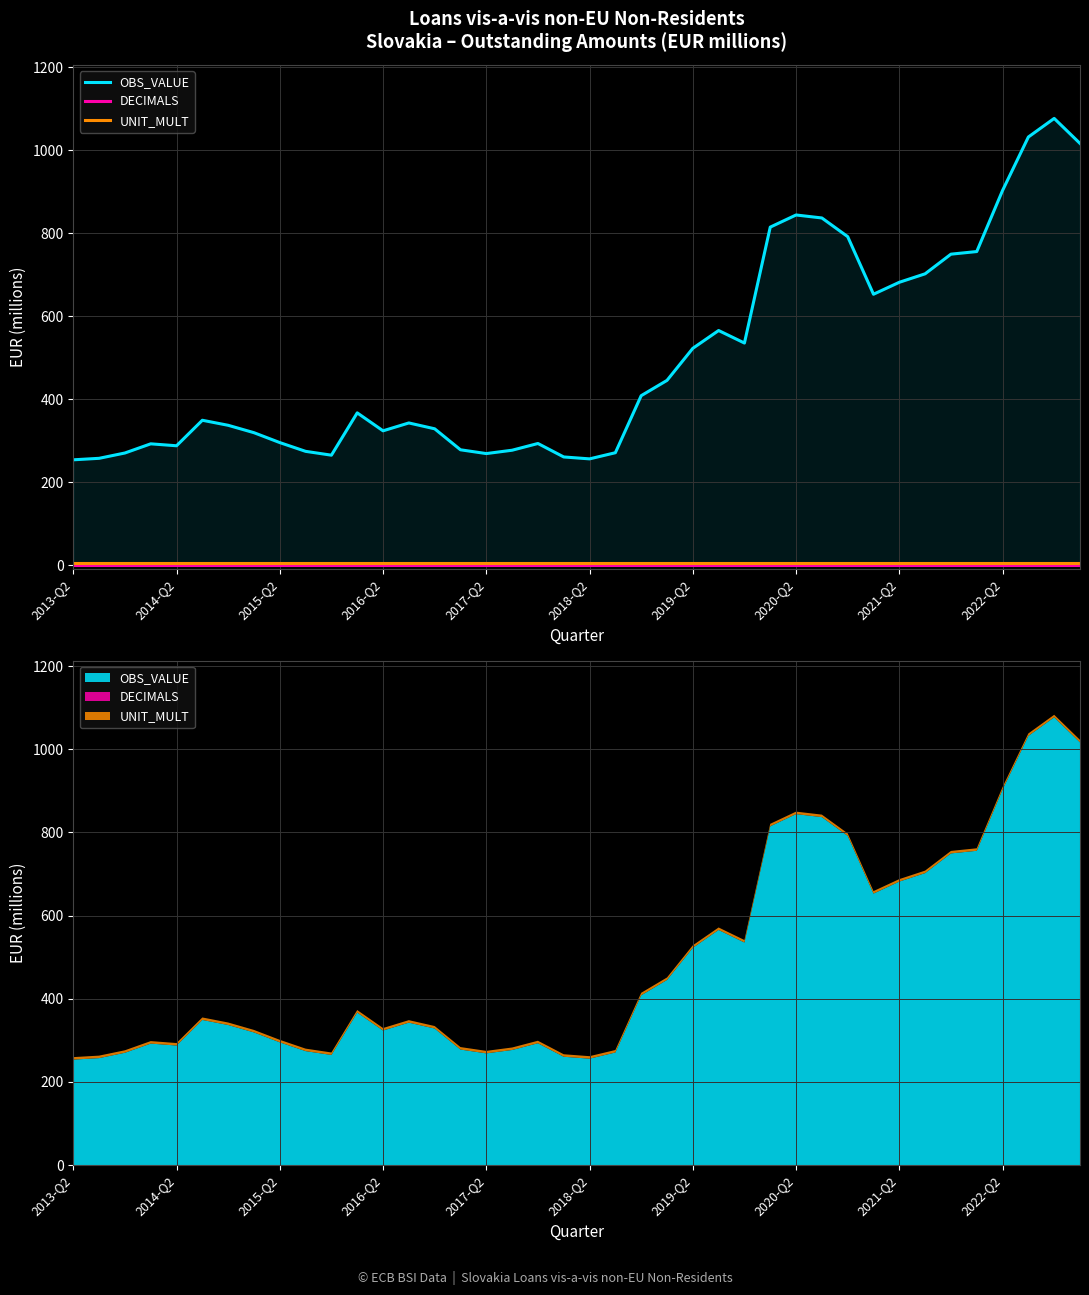

Rank the series by their maximum value, from highest to lowest.

OBS_VALUE, UNIT_MULT, DECIMALS